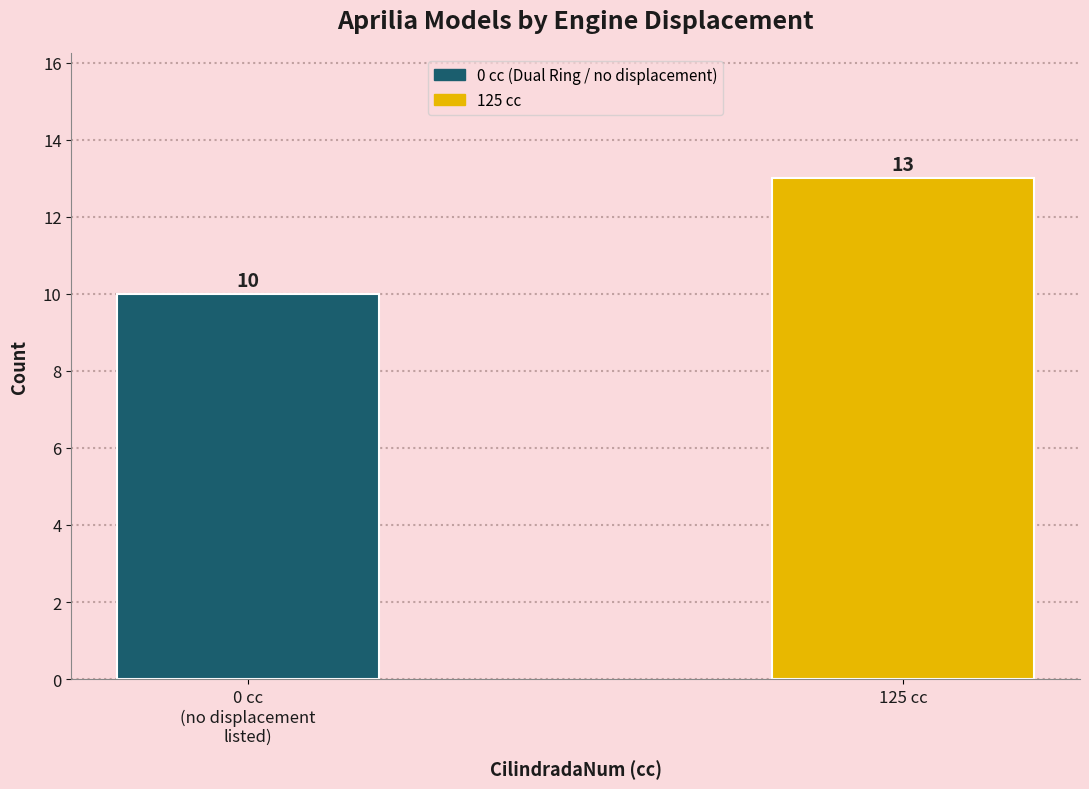

Reading left to right, what are all the values shown in this chart?

10	13